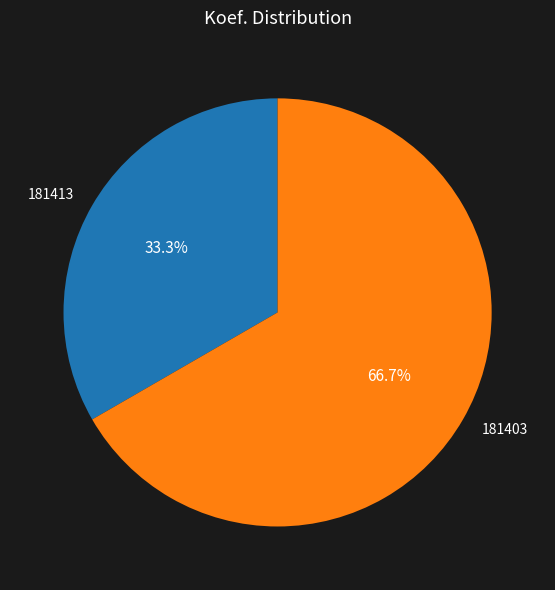

Does any single category account for the majority?

Yes